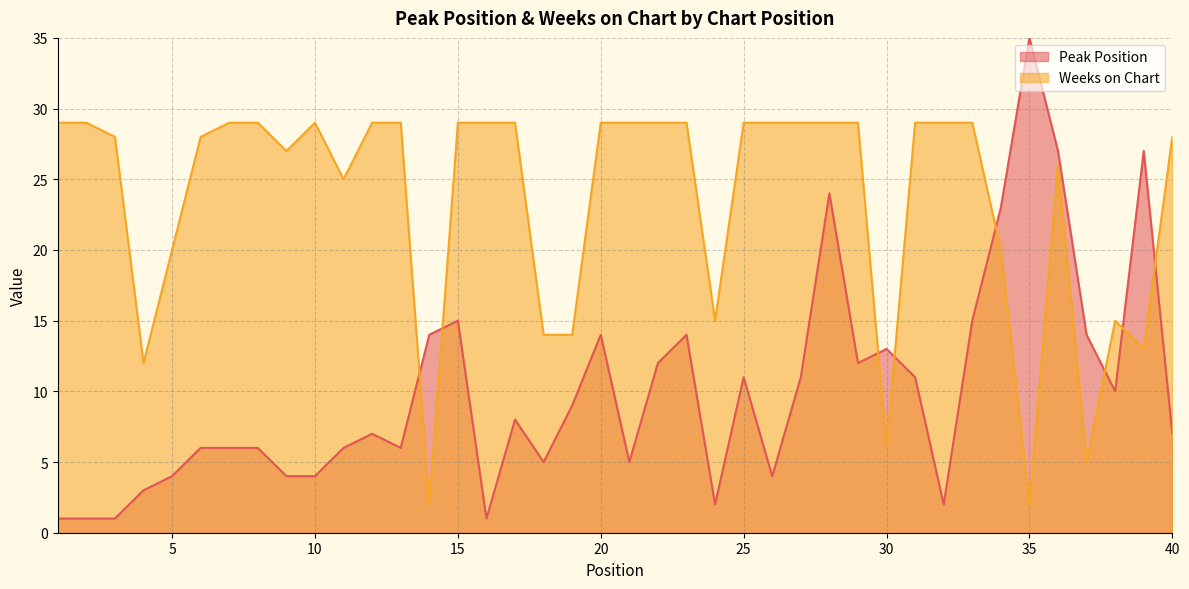

List the labels in order of Peak Position value, largest first.

35, 36, 39, 28, 34, 15, 33, 14, 20, 23, 37, 30, 22, 29, 25, 27, 31, 38, 19, 17, 12, 40, 6, 7, 8, 11, 13, 18, 21, 5, 9, 10, 26, 4, 24, 32, 1, 2, 3, 16